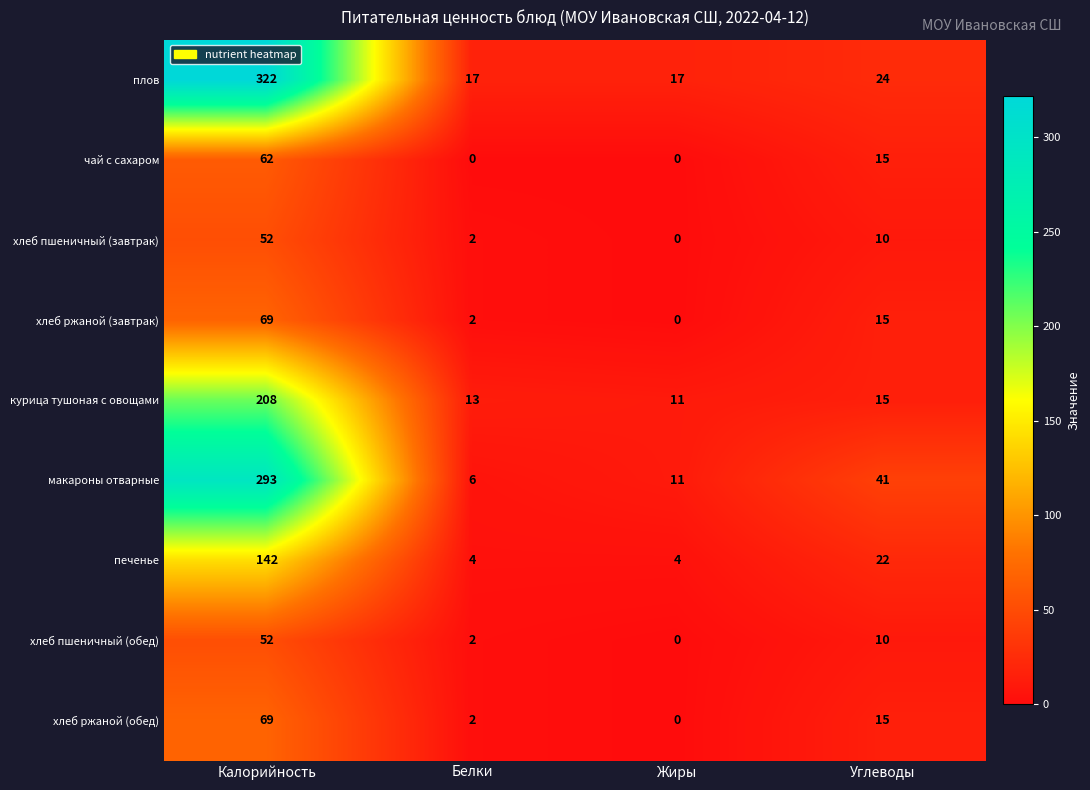

At which category is the sum across all series the highest?

Калорийность